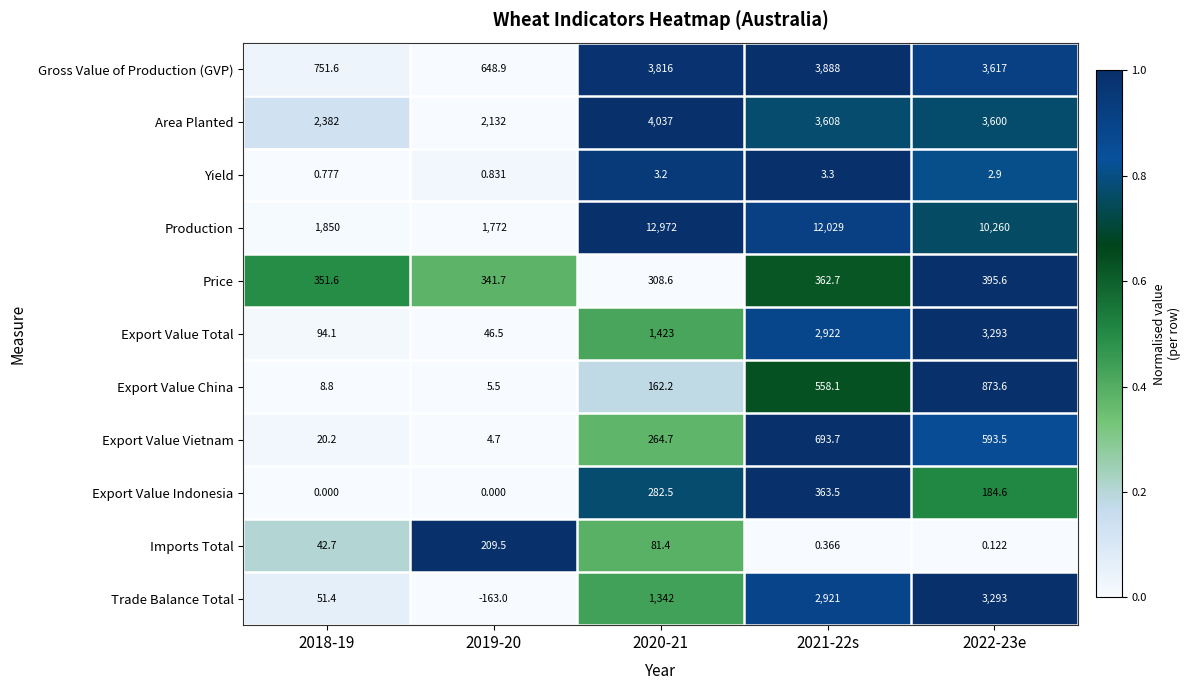

Is the value of Export Value Vietnam at 2019-20 greater than the value of Area Planted at 2021-22s?

No